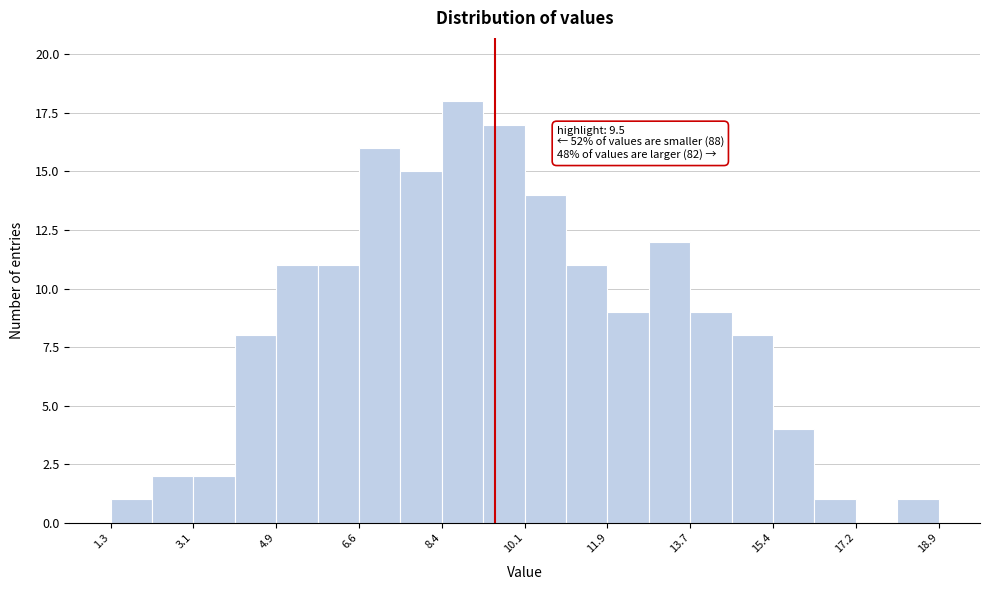

Over which range of the x-axis is the bar tallest?

8.4 to 9.2